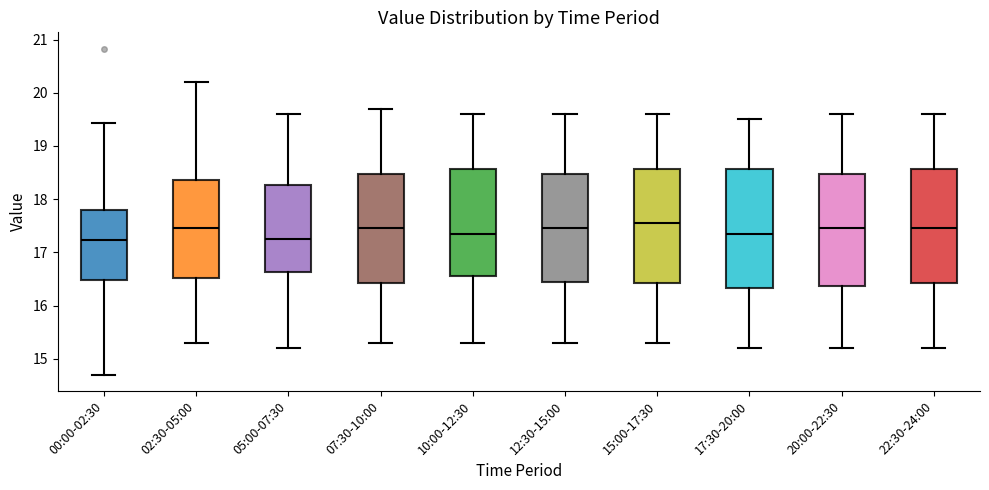

Reading left to right, read every box against the y-axis: the position of its median line, the range the box covers, and the ends of its whiskers. The values are not printed on the chart, so give them approximately, as read against the axis.

00:00-02:30: median 17.2, box 16.5 to 17.8, whiskers 14.7 to 19.4
02:30-05:00: median 17.5, box 16.5 to 18.4, whiskers 15.3 to 20.2
05:00-07:30: median 17.3, box 16.6 to 18.3, whiskers 15.2 to 19.6
07:30-10:00: median 17.5, box 16.4 to 18.5, whiskers 15.3 to 19.7
10:00-12:30: median 17.4, box 16.6 to 18.6, whiskers 15.3 to 19.6
12:30-15:00: median 17.5, box 16.5 to 18.5, whiskers 15.3 to 19.6
15:00-17:30: median 17.6, box 16.4 to 18.6, whiskers 15.3 to 19.6
17:30-20:00: median 17.4, box 16.3 to 18.6, whiskers 15.2 to 19.5
20:00-22:30: median 17.5, box 16.4 to 18.5, whiskers 15.2 to 19.6
22:30-24:00: median 17.5, box 16.4 to 18.6, whiskers 15.2 to 19.6